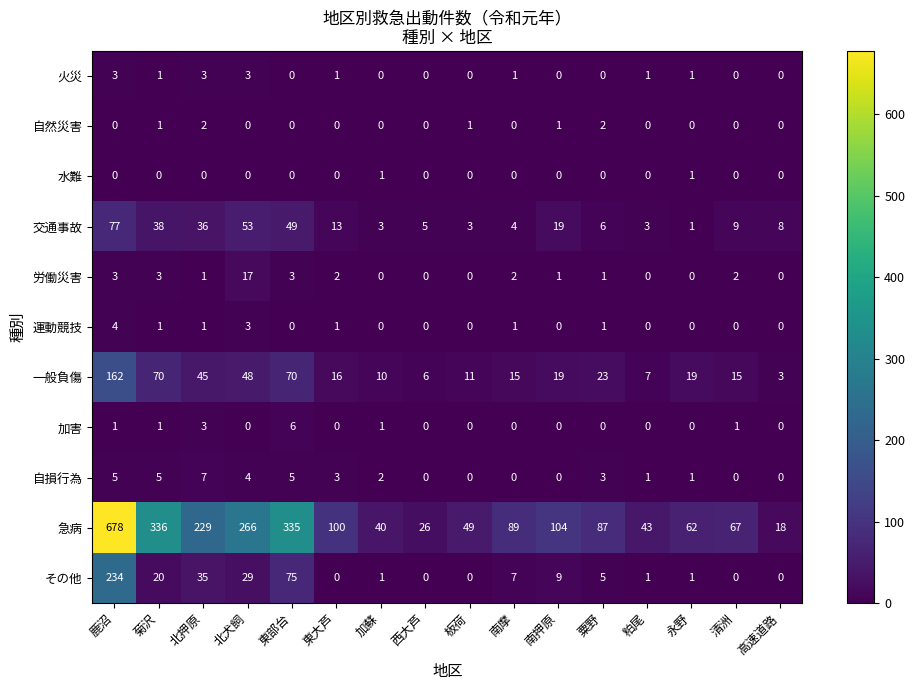

How many series are shown in this chart?

11